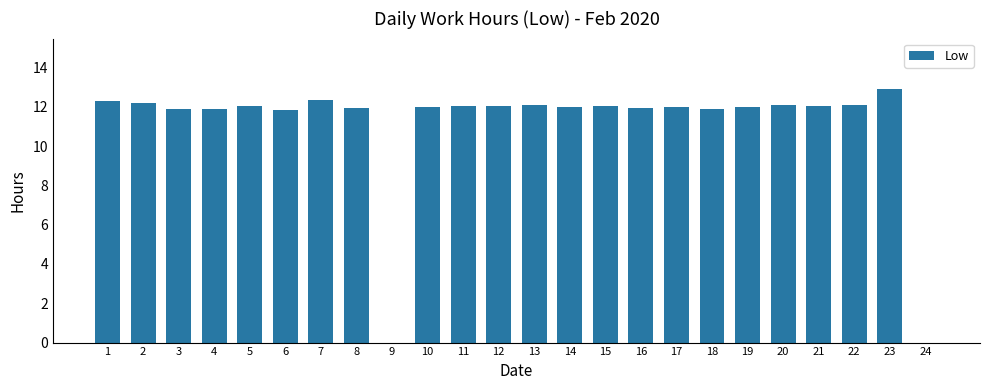

What is the sum of the values at 13 and 1?

24.4